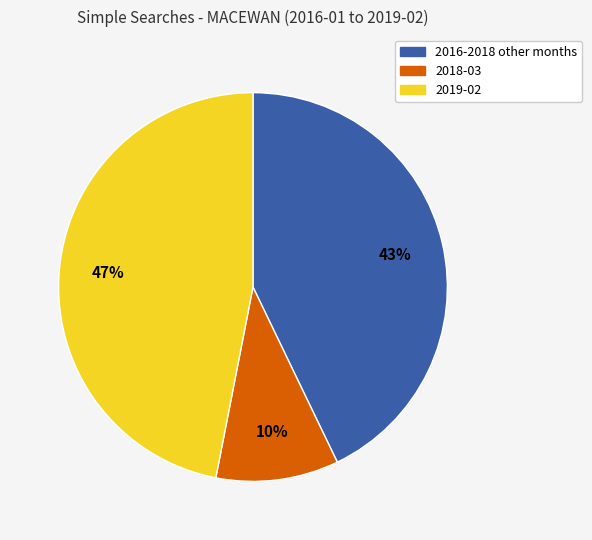

True or false: 2016-2018 other months accounts for 50% of the total.

False